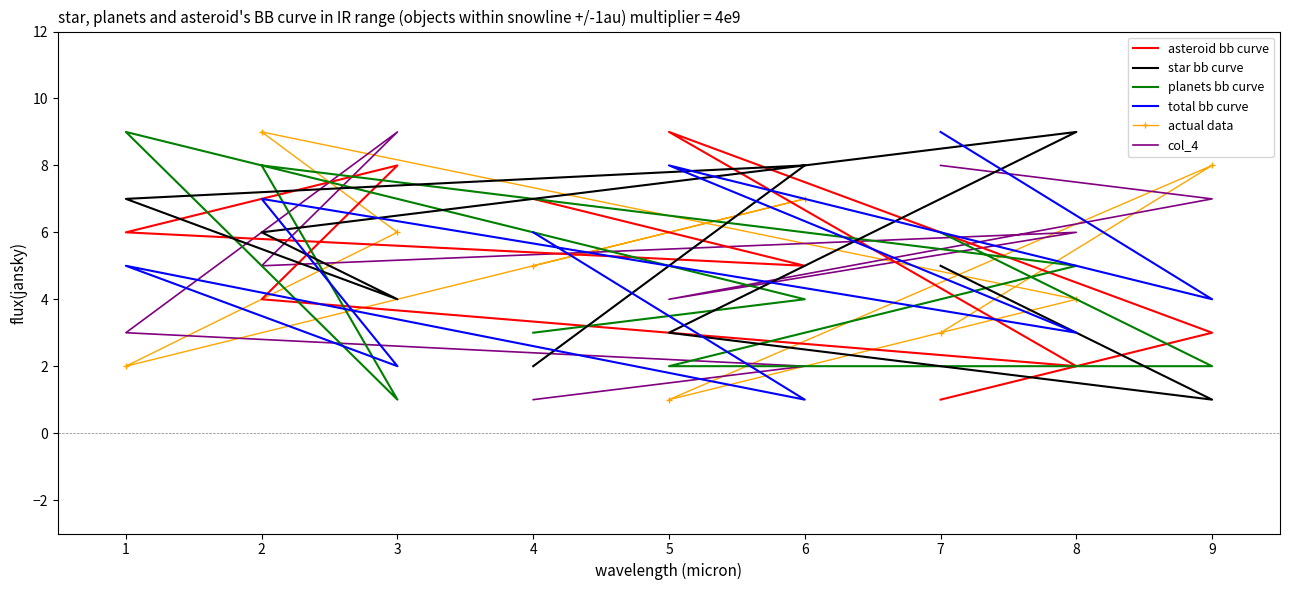

What is the smallest value displayed?

1